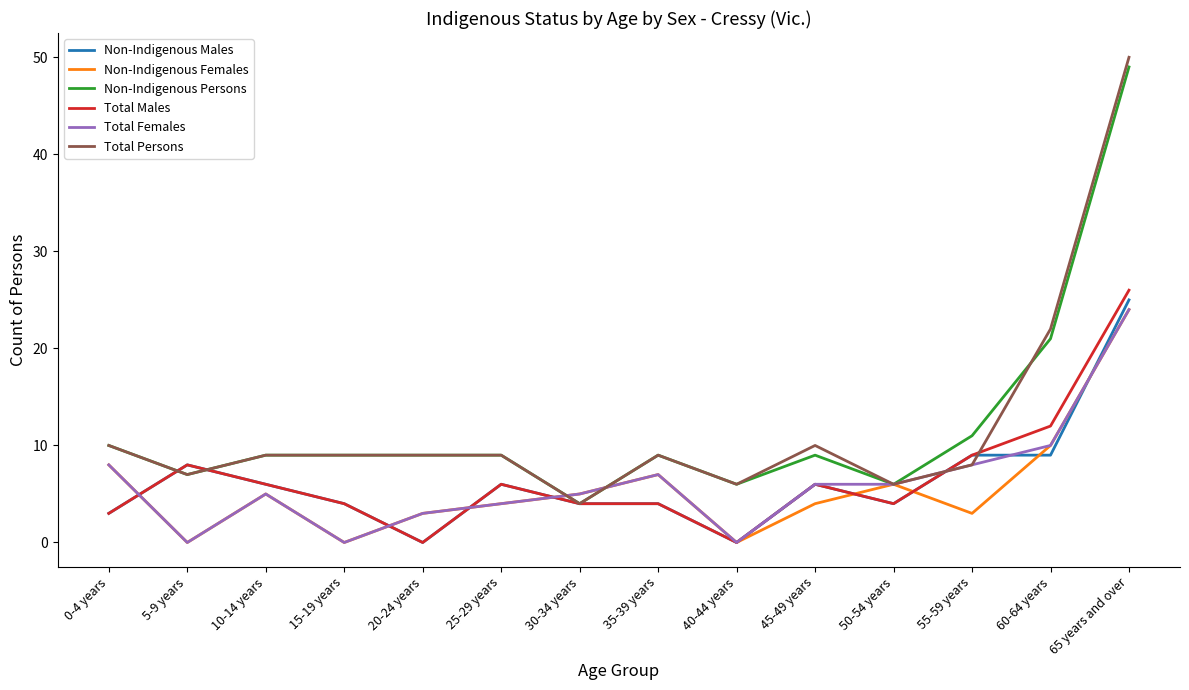

What is the highest value of the Non-Indigenous Males series?

25